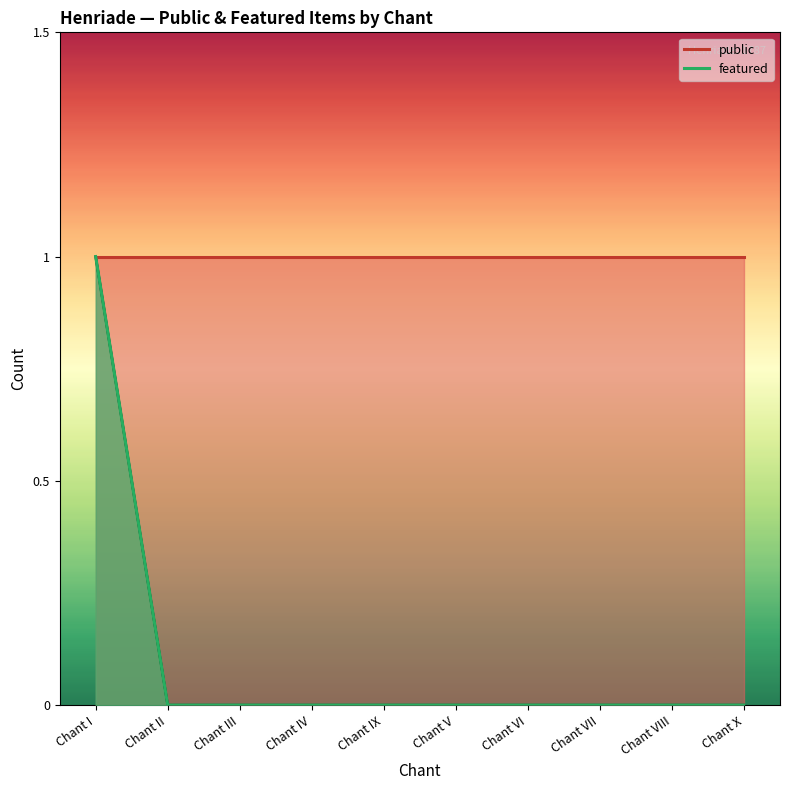

The featured series shows 0 at Chant III. True or false?

True